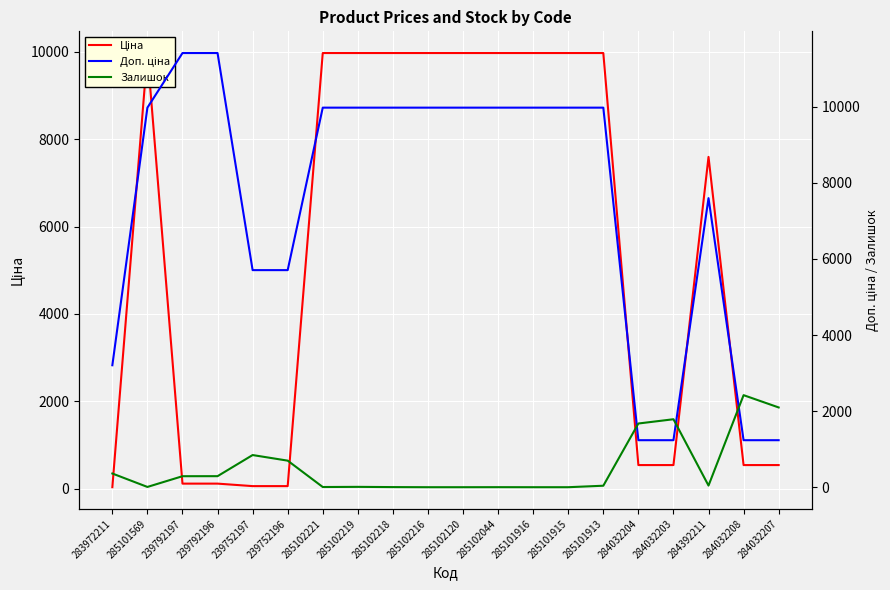

Rank the series at 285101916 from highest to lowest value.

Ціна, Доп. ціна, Залишок